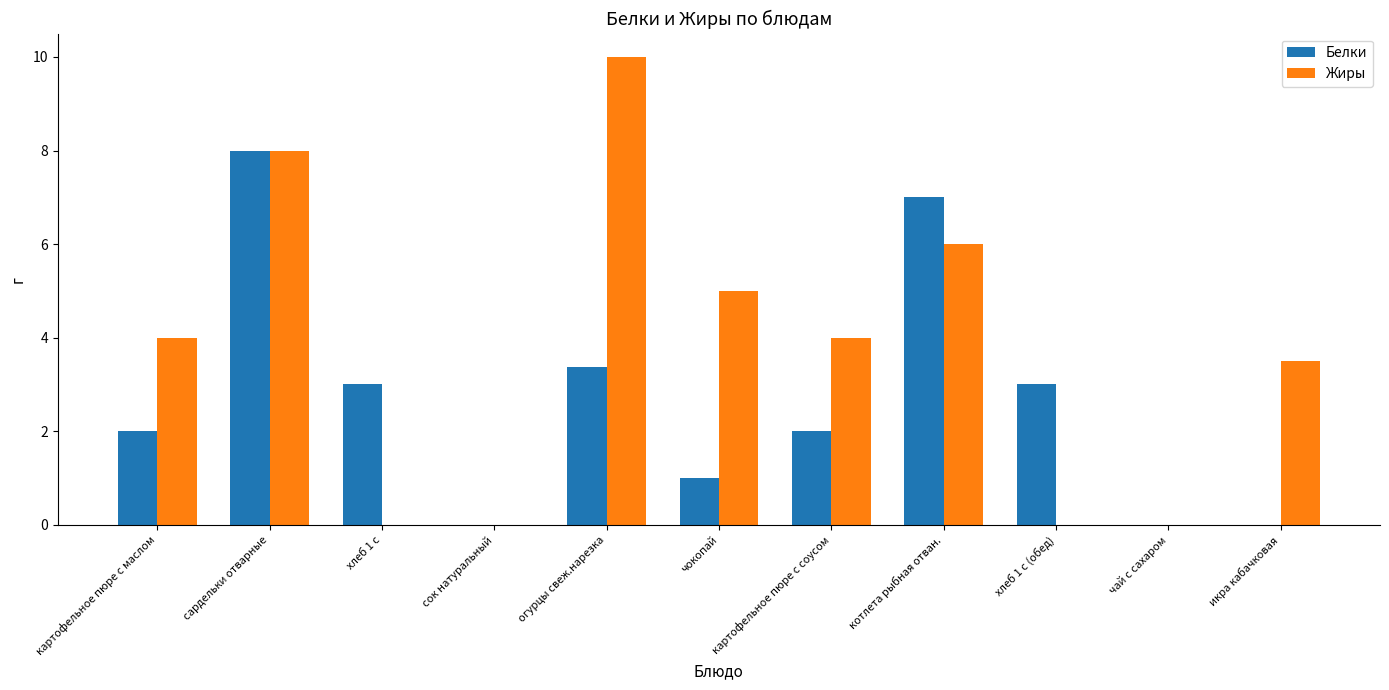

The value of Жиры at хлеб 1 с (обед) is -3.5. True or false?

False